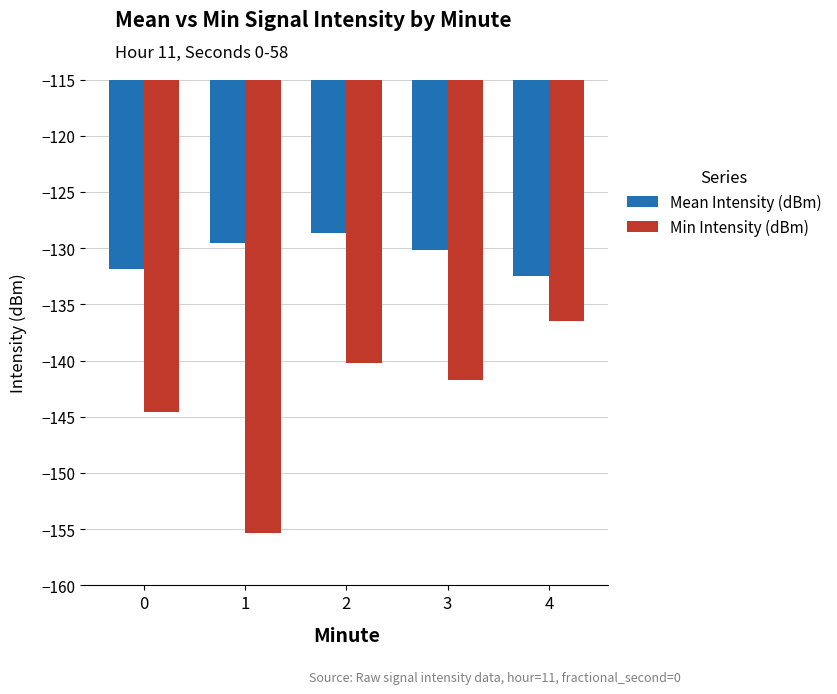

What are all the series names shown in the legend?

Mean Intensity (dBm), Min Intensity (dBm)